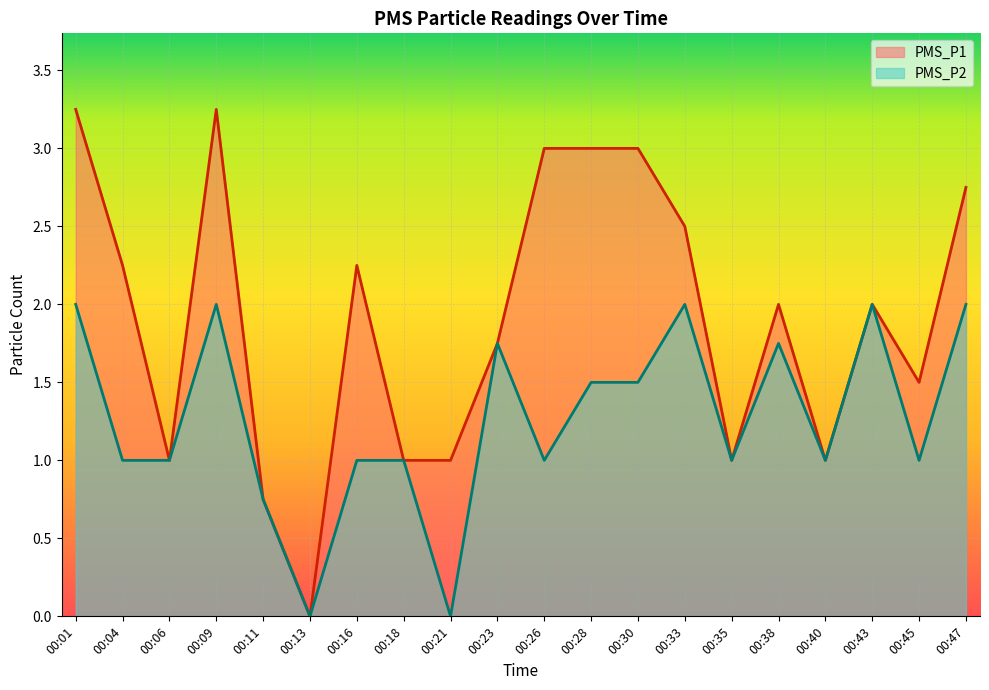

How many data points in PMS_P1 are less than 2?

9